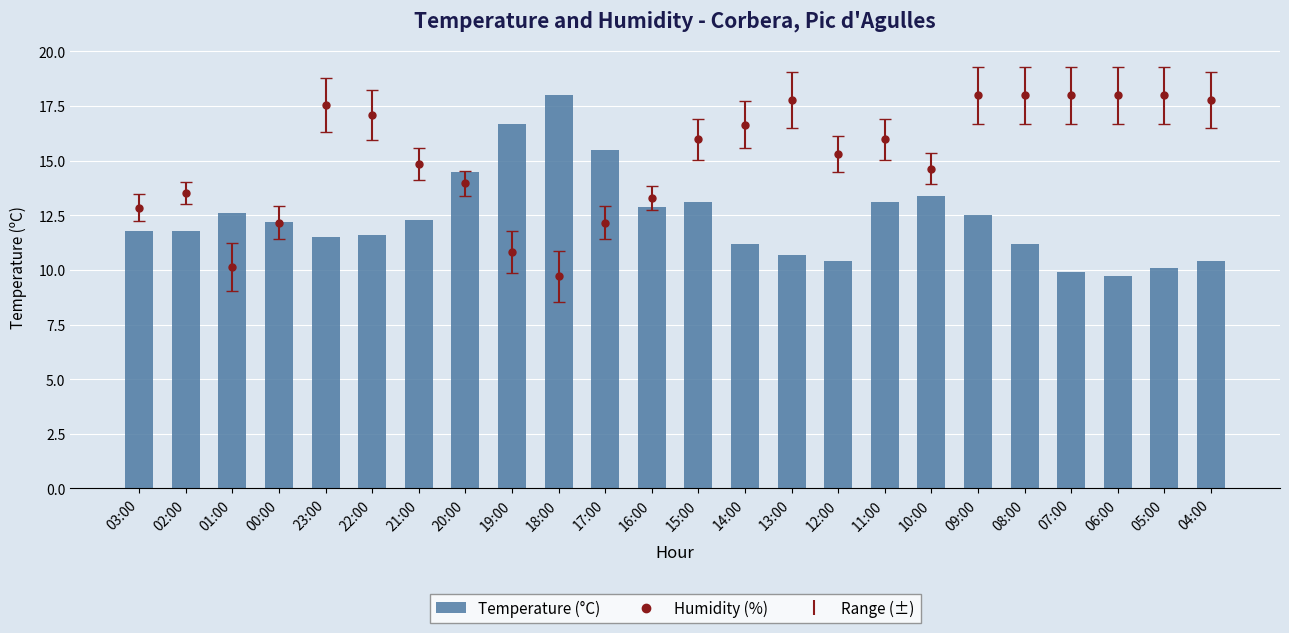

List the labels in order of value, largest first.

18:00, 19:00, 17:00, 20:00, 10:00, 15:00, 11:00, 16:00, 01:00, 09:00, 21:00, 00:00, 03:00, 02:00, 22:00, 23:00, 14:00, 08:00, 13:00, 12:00, 04:00, 05:00, 07:00, 06:00